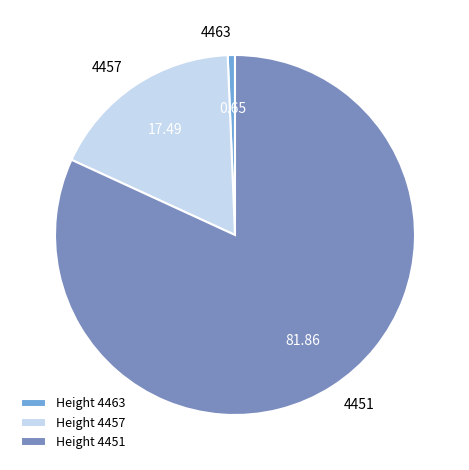

Between Height 4463 and Height 4457, which is larger?

Height 4457